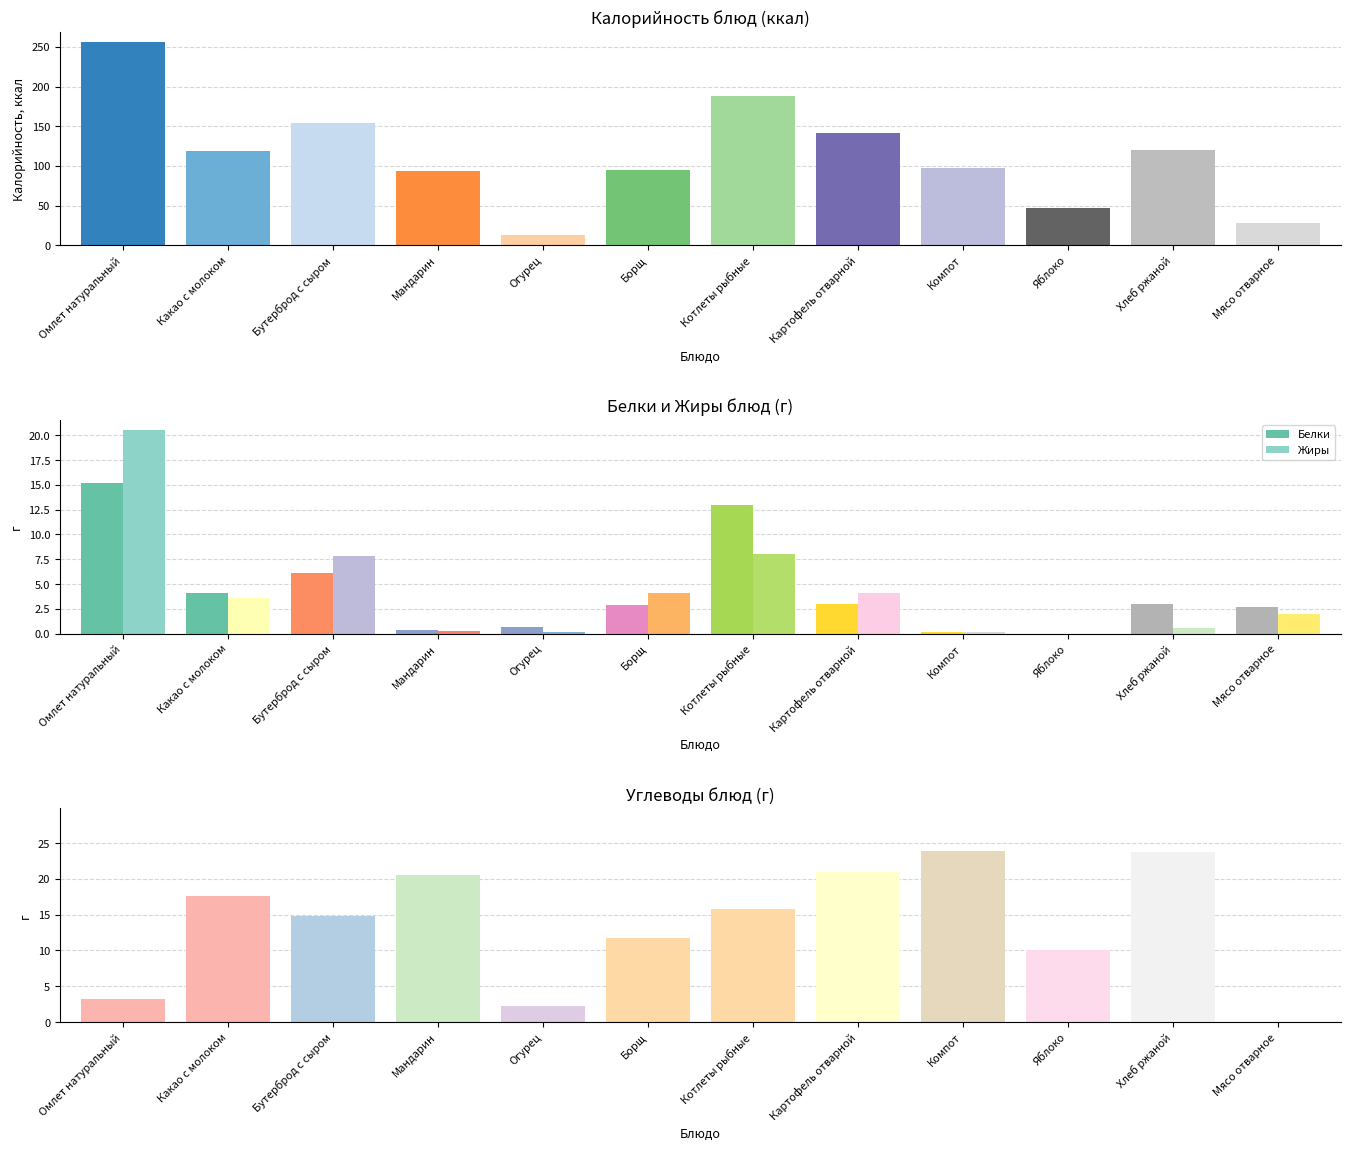

What is the difference between the Углеводы values at Картофель отварной and Хлеб ржаной?

2.8